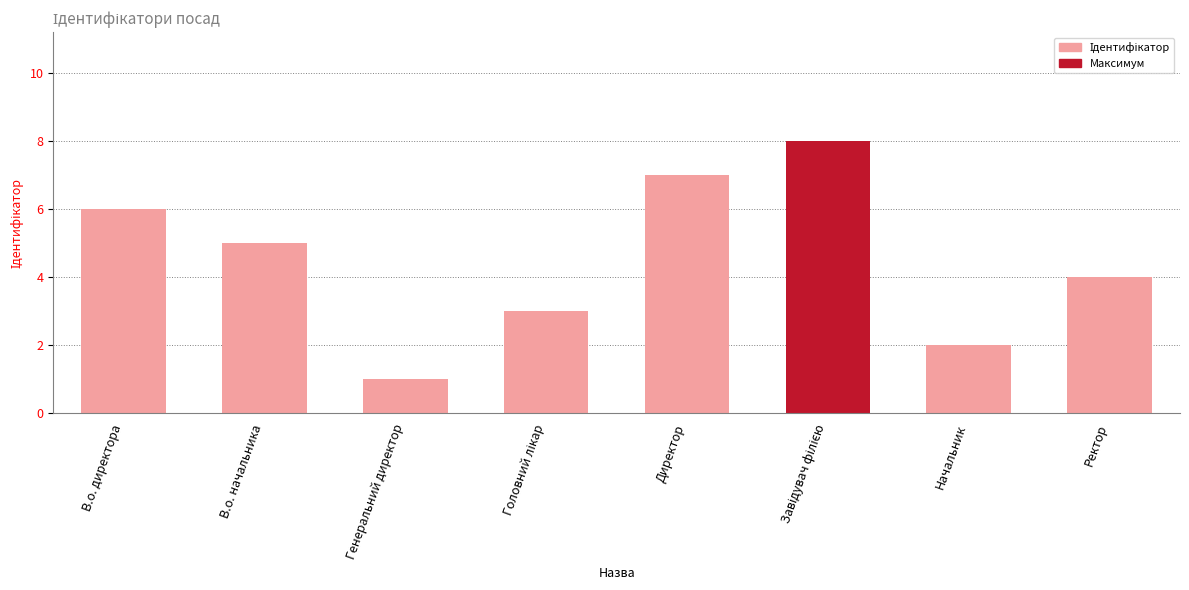

How many data points does each series have?

8